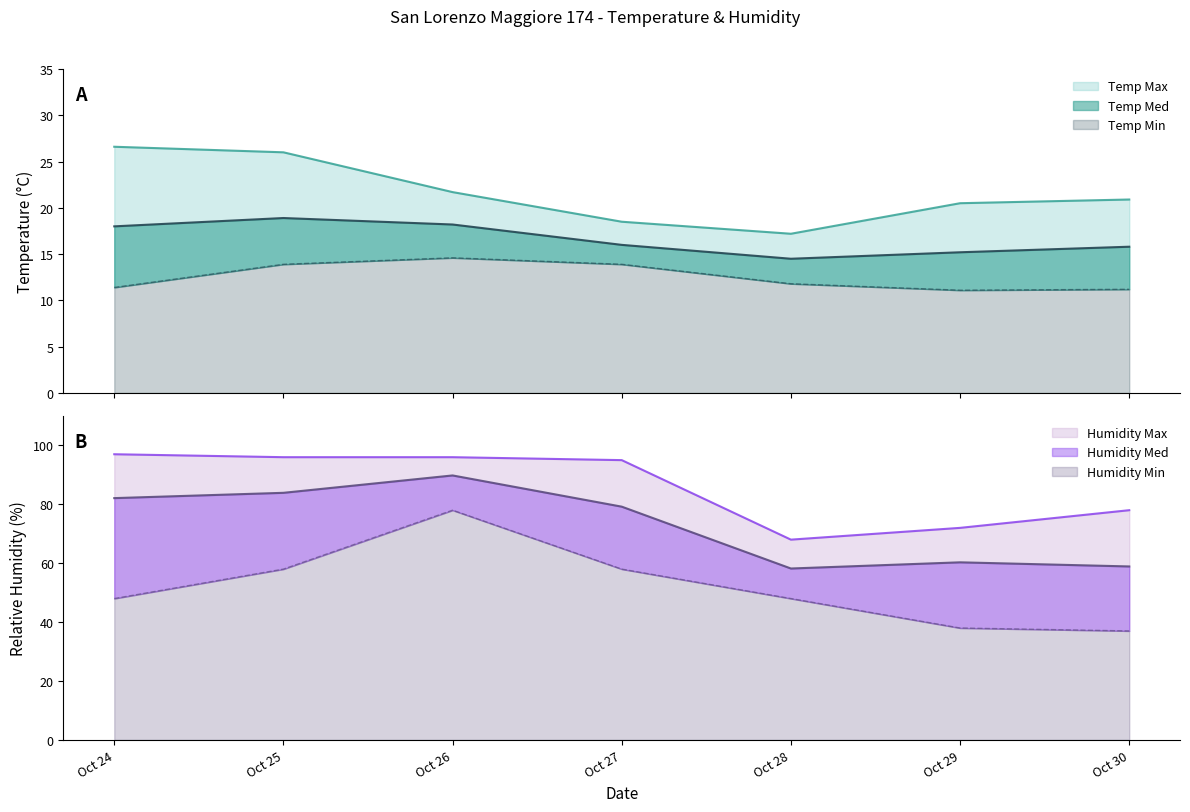

What is the value of the Humidity Med point at the 3rd from the left?

89.8